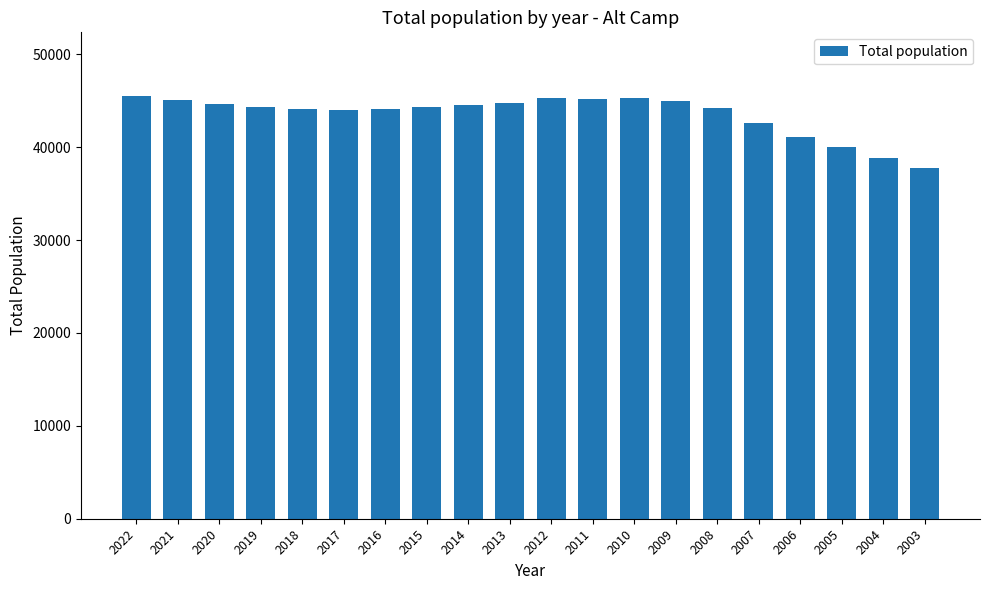

The value at 2016 is 30004. True or false?

False